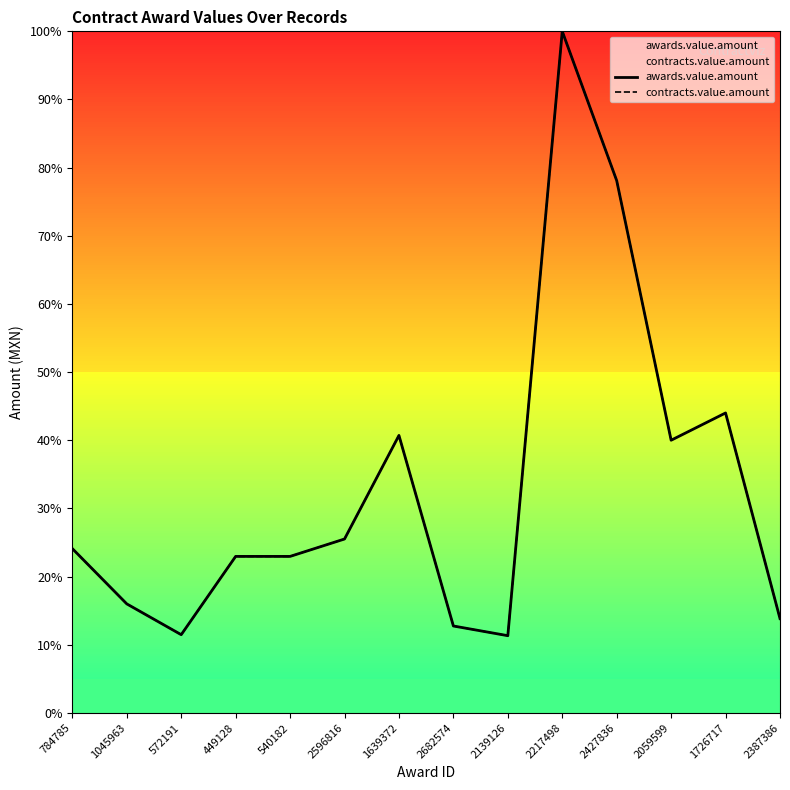

Rank the series at 449128 from lowest to highest value.

awards.value.amount, contracts.value.amount